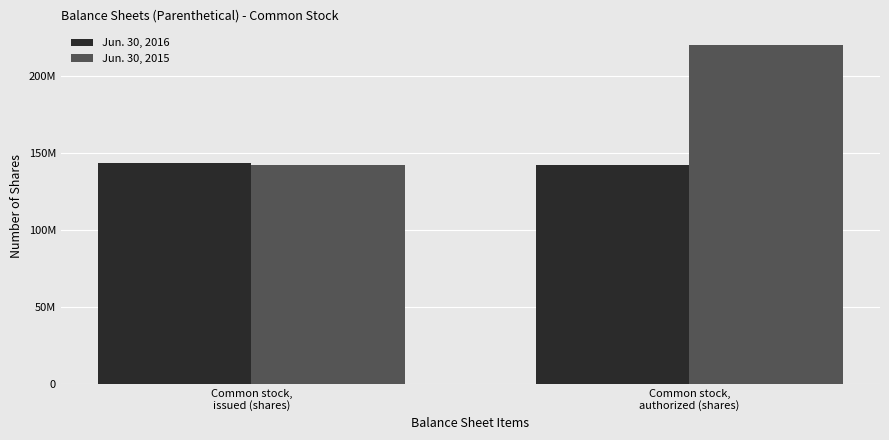

At which category is the sum across all series the highest?

Common stock,
authorized (shares)